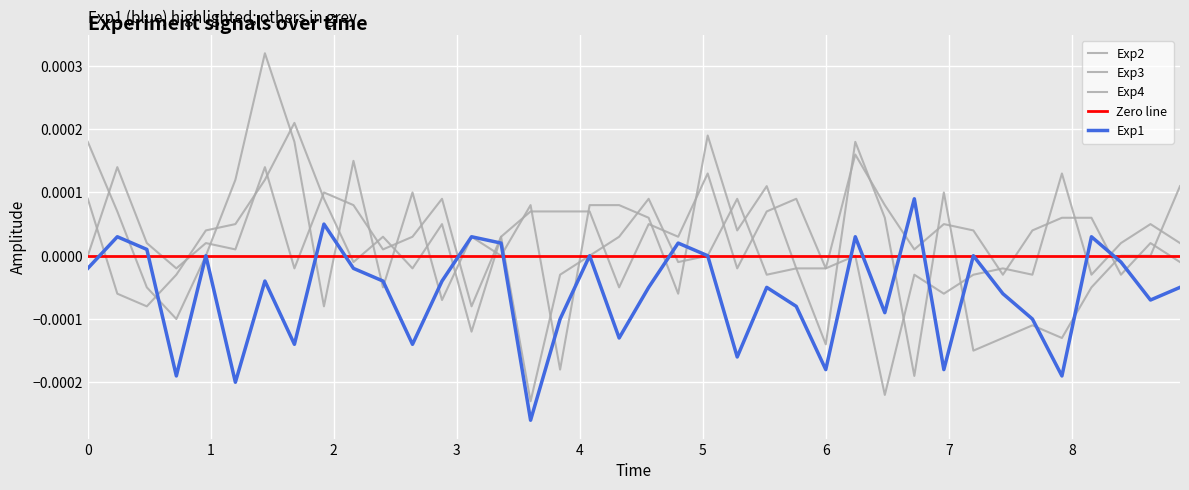

Which series has the widest spread of values?

Exp2